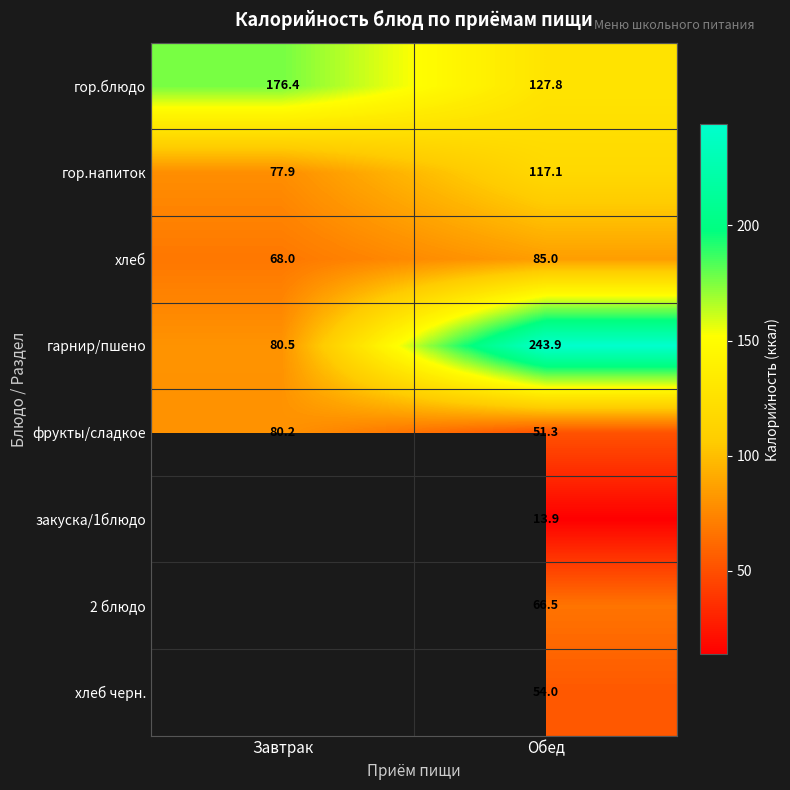

At how many categories does at least one series exceed 227?

1